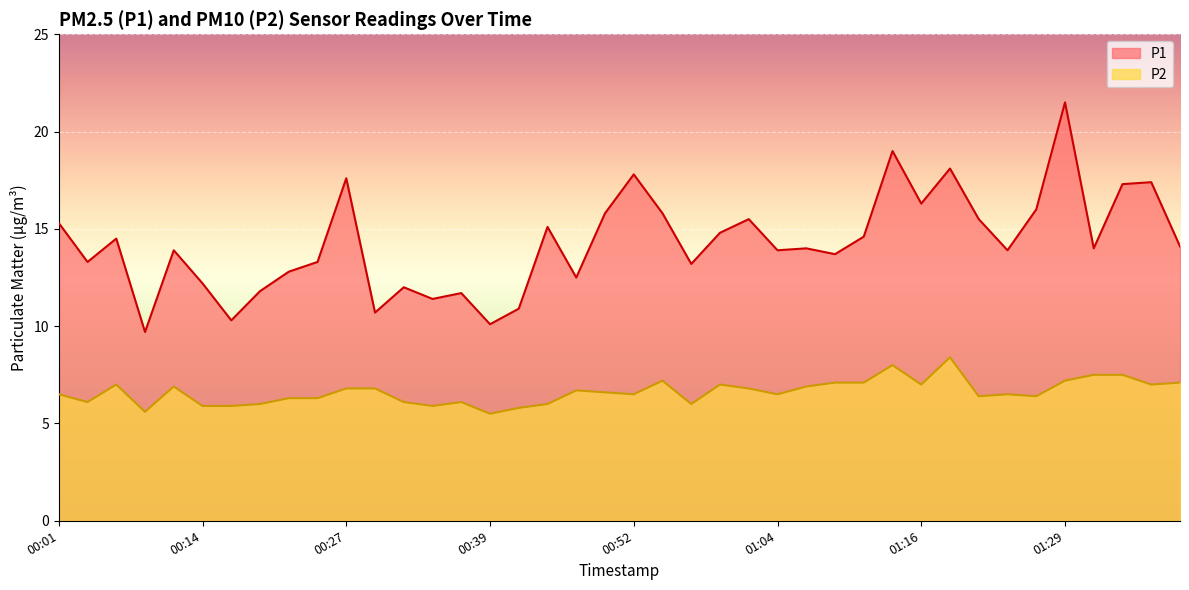

Between 01:14 and 00:09, which is larger?

01:14